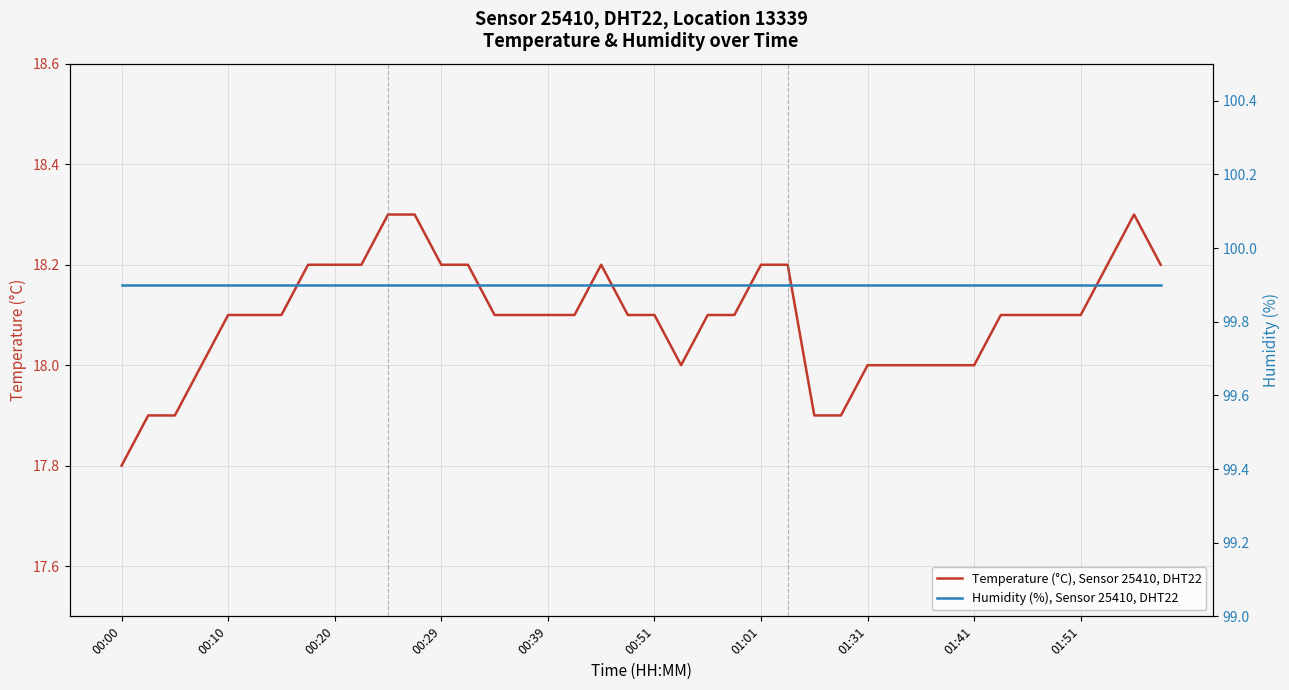

True or false: Humidity (%), Sensor 25410, DHT22 has more than 2 interior local peaks.

False